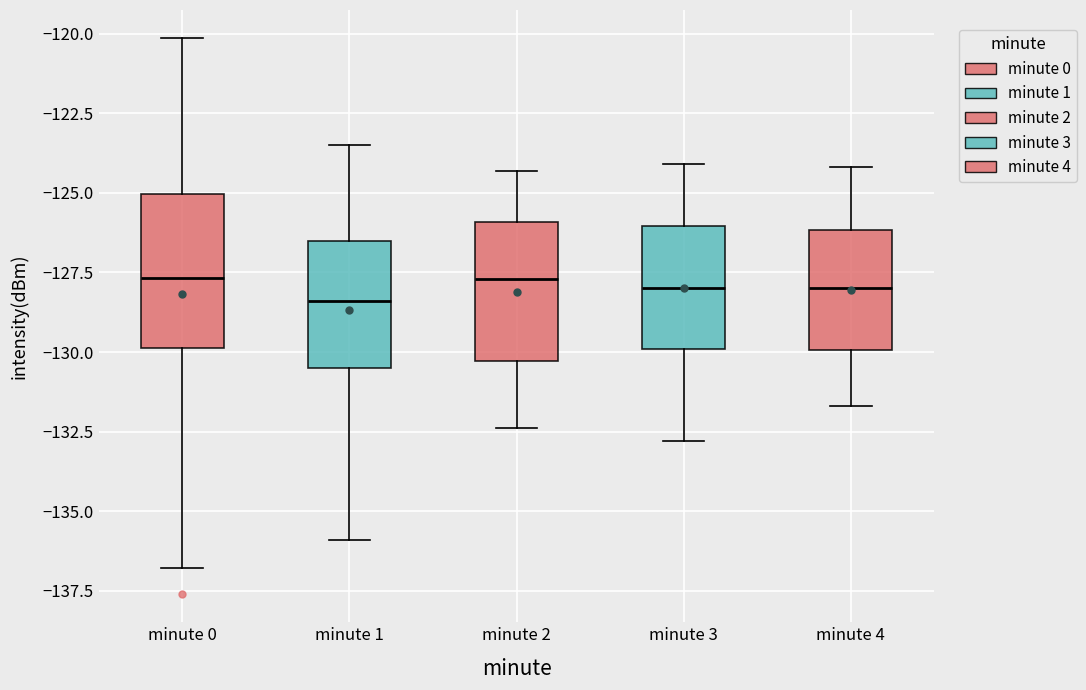

Reading left to right, read every box against the y-axis: the position of its median line, the range the box covers, and the ends of its whiskers. The values are not printed on the chart, so give them approximately, as read against the axis.

minute 0: median -127.5, box -130.0 to -125.0, whiskers -137.0 to -120.0
minute 1: median -128.5, box -130.5 to -126.5, whiskers -136.0 to -123.5
minute 2: median -127.5, box -130.5 to -126.0, whiskers -132.5 to -124.5
minute 3: median -128.0, box -130.0 to -126.0, whiskers -133.0 to -124.0
minute 4: median -128.0, box -130.0 to -126.0, whiskers -131.5 to -124.0